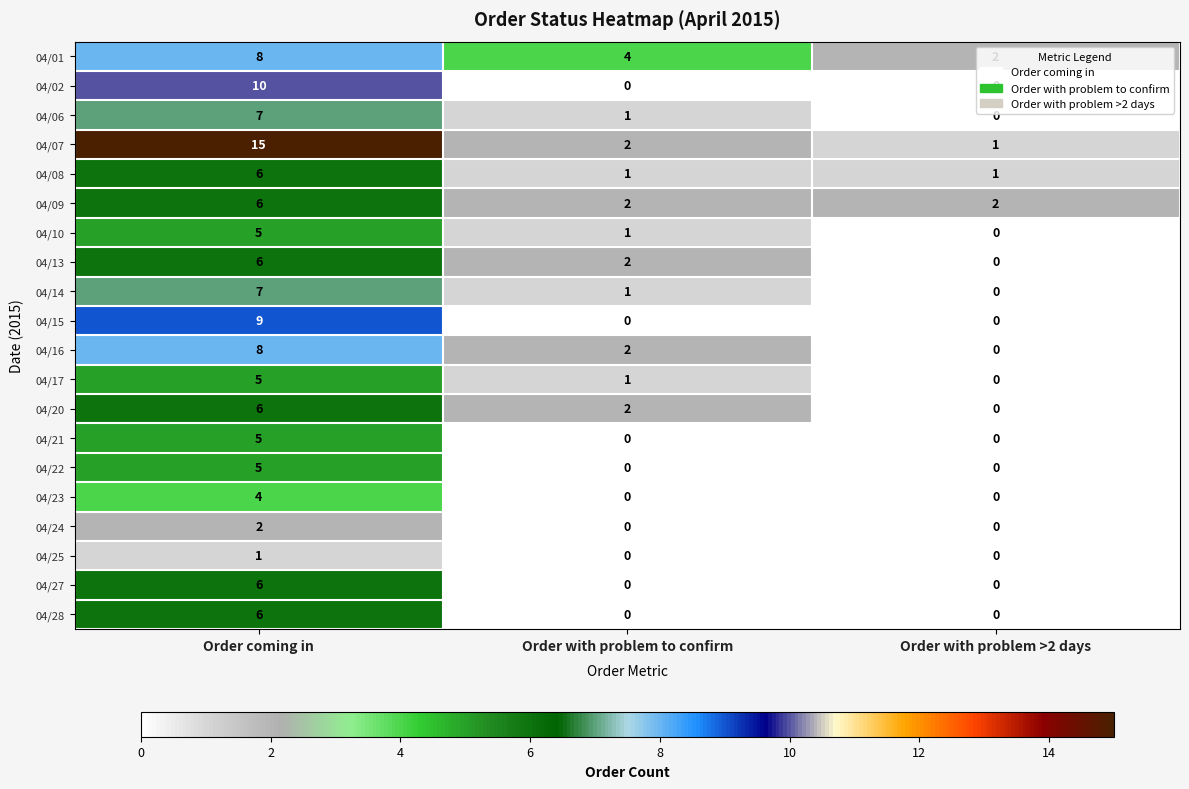

Is the value of 04/22 at Order with problem to confirm greater than the value of 04/24 at Order coming in?

No